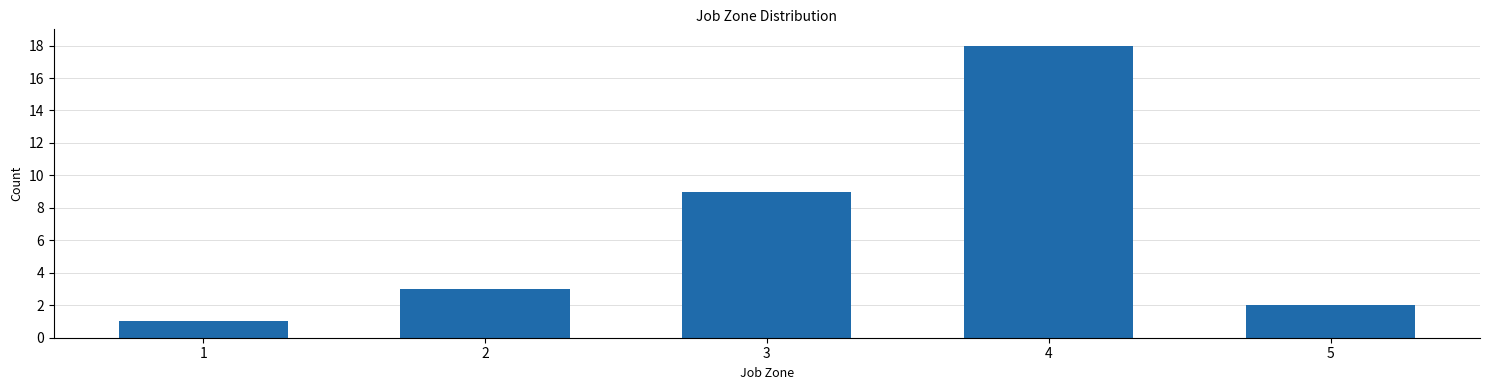

Reading left to right, what are all the values shown in this chart?

1	3	9	18	2